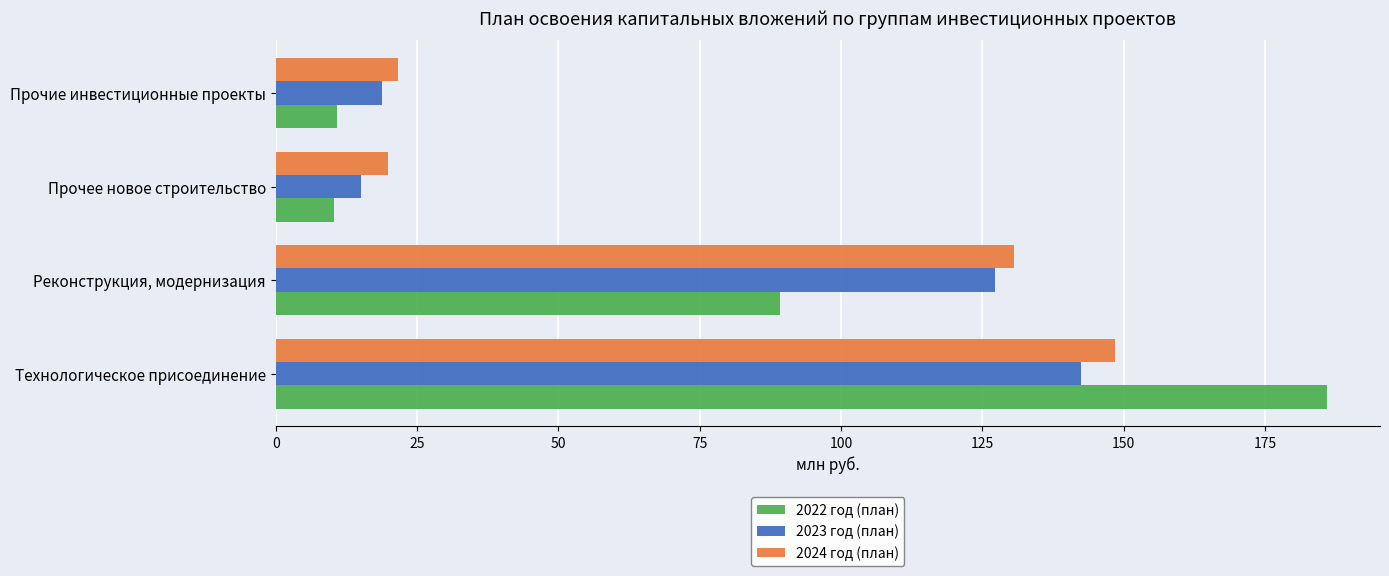

What is the approximate value of 2022 год (план) at Прочие инвестиционные проекты?

10.9